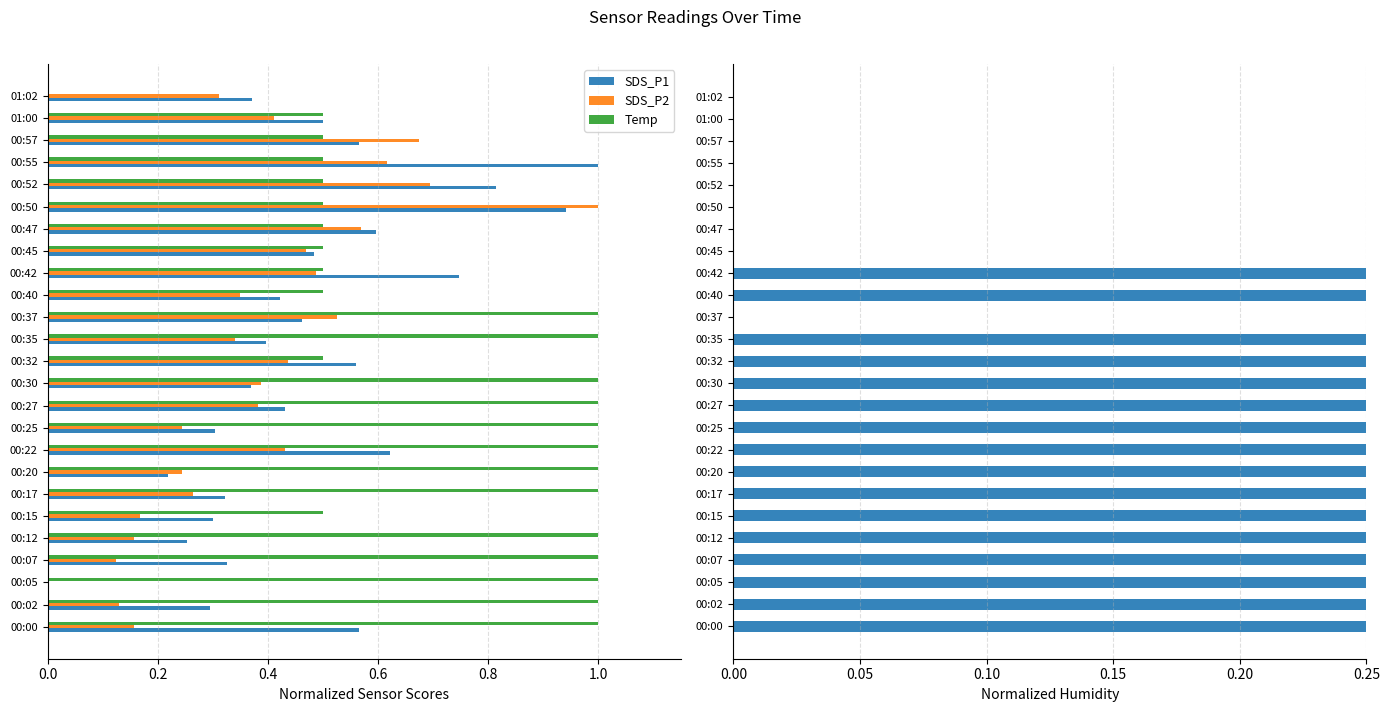

The SDS_P1 series shows 1.3 at 00:42. True or false?

False